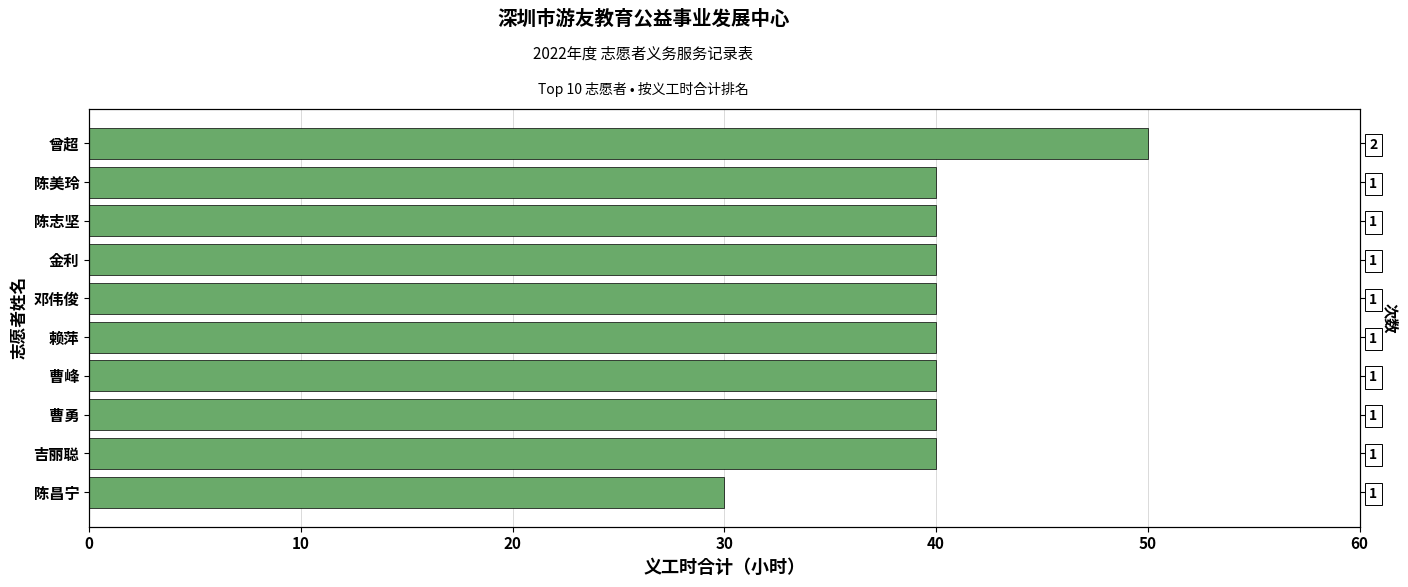

Reading left to right, list all the values displayed in this chart.

50	40	40	40	40	40	40	40	40	30